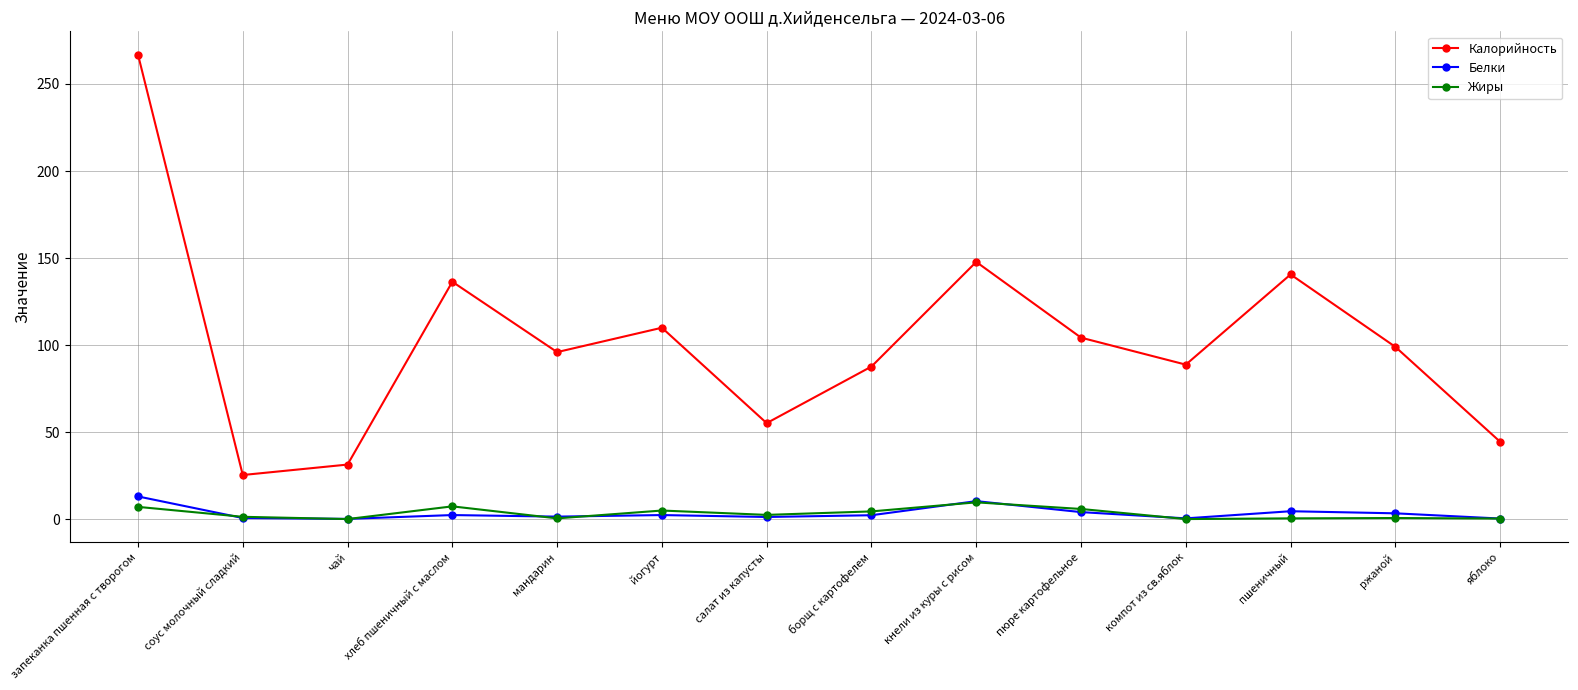

What is the maximum value for Жиры?

9.7